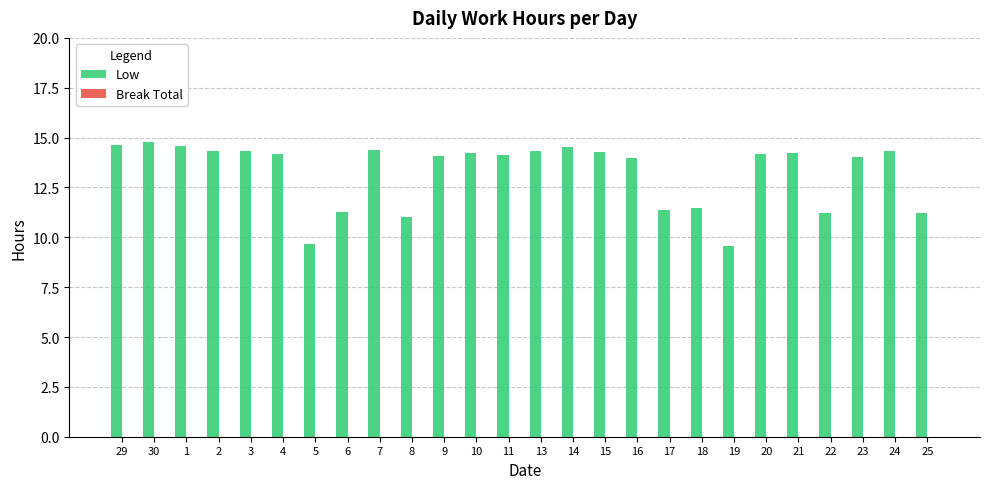

What is the maximum value shown in the chart?

14.8